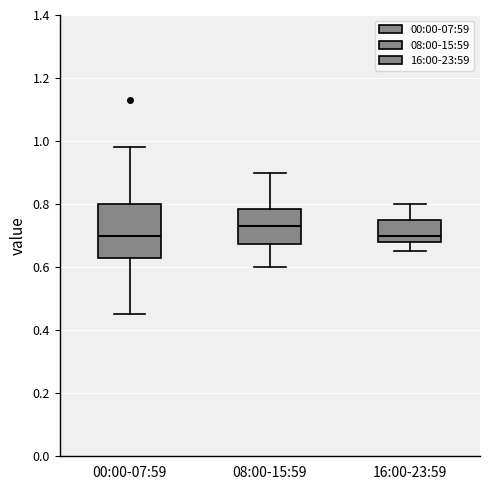

Which box's median line is the highest?

08:00-15:59